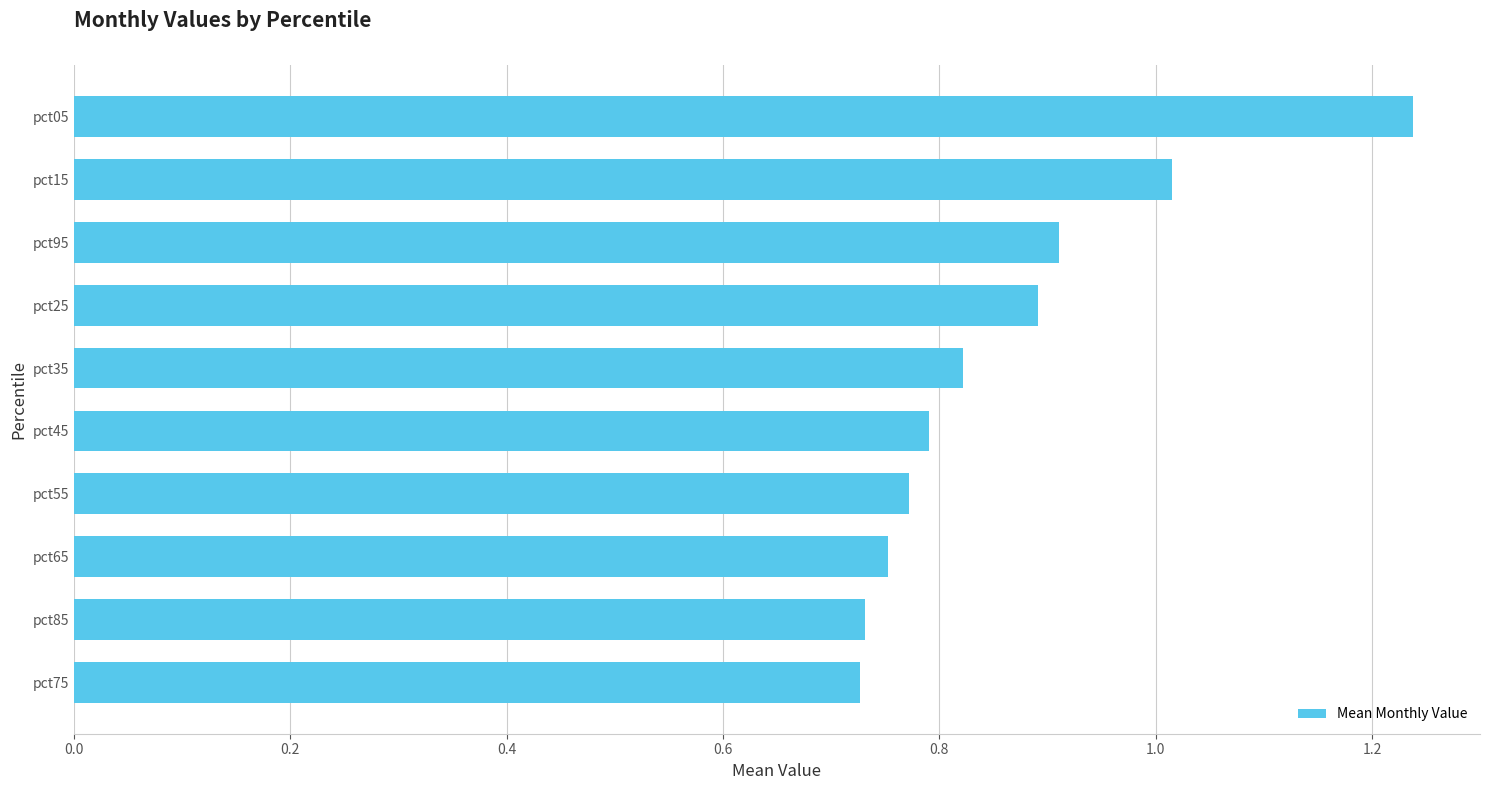

Which label corresponds to the largest value in the chart?

pct05